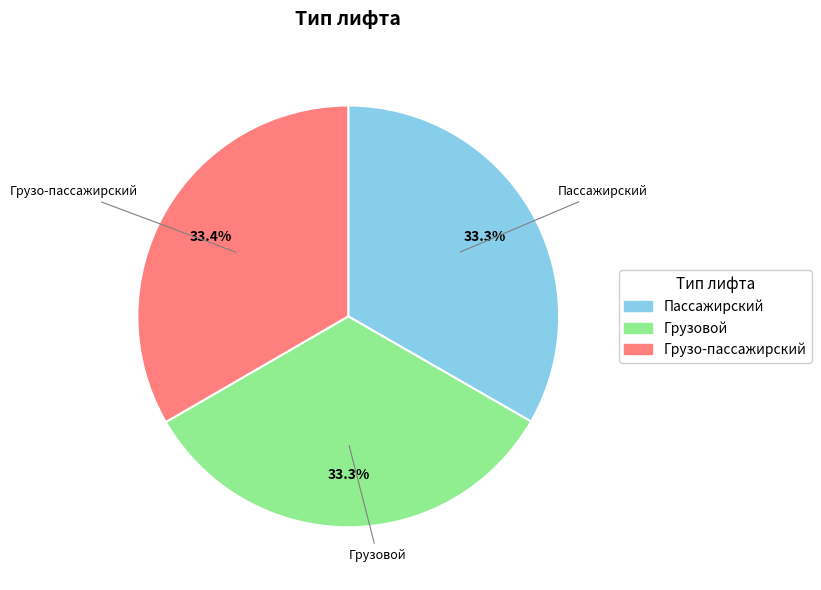

Does Грузо-пассажирский account for over 50% of the chart?

No